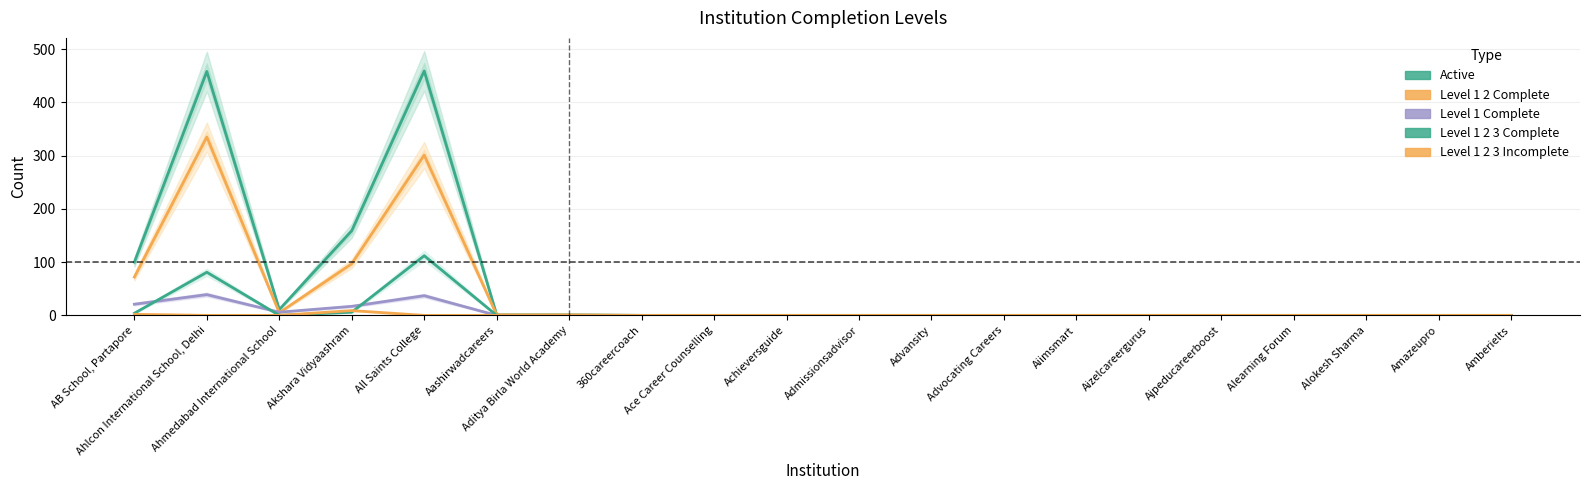

What is the difference between the maximum and minimum values in the Level 1 2 3 Incomplete series?

9